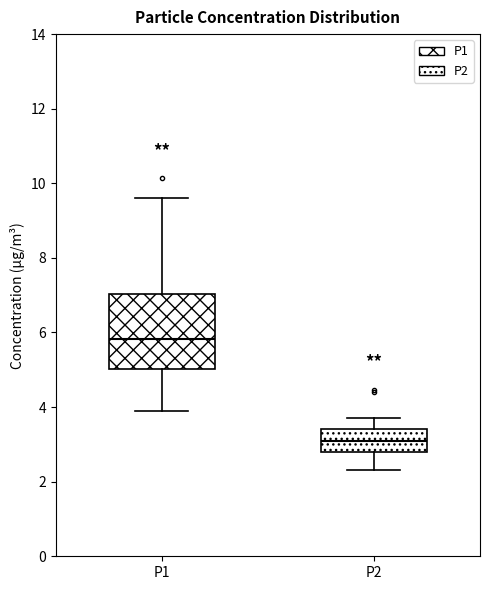

Which box's median line is the lowest?

P2